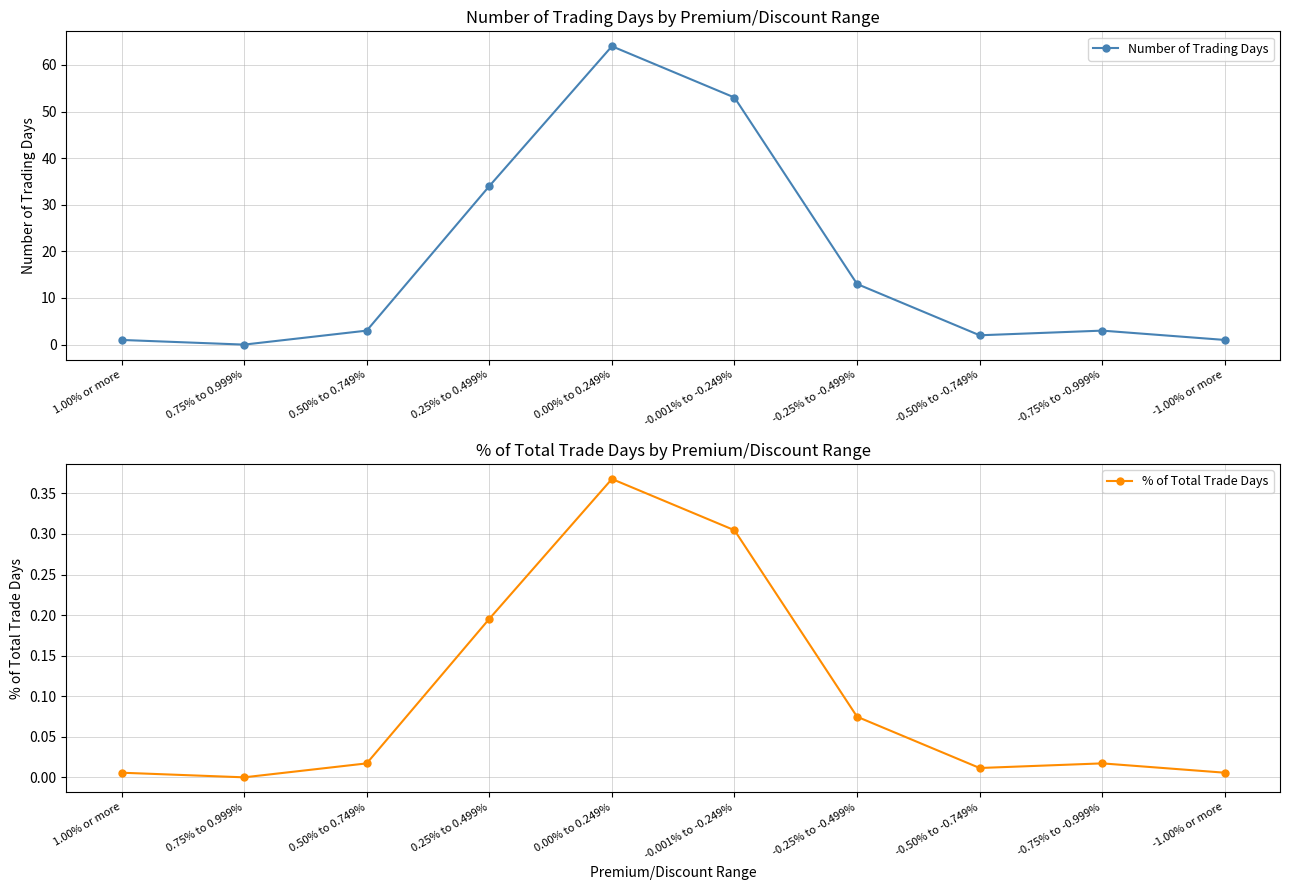

Which has a higher value, 1.00% or more or 0.00% to 0.249%?

0.00% to 0.249%